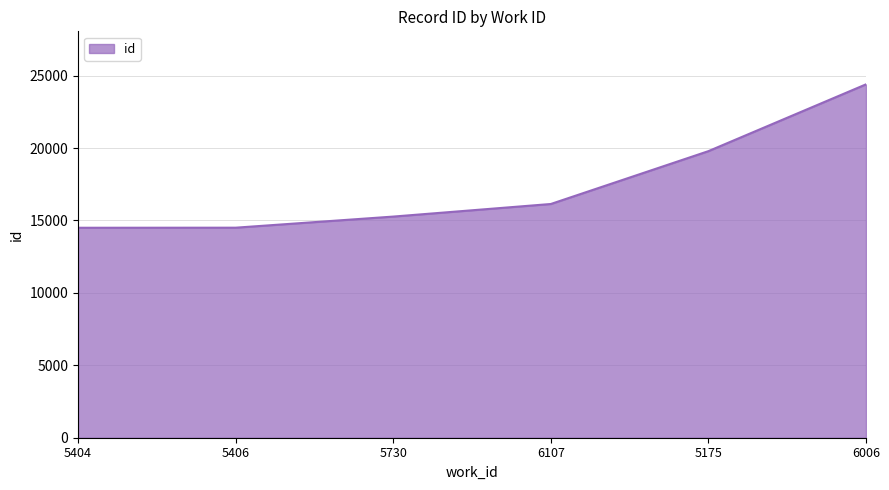

What is the greatest value displayed?

24401